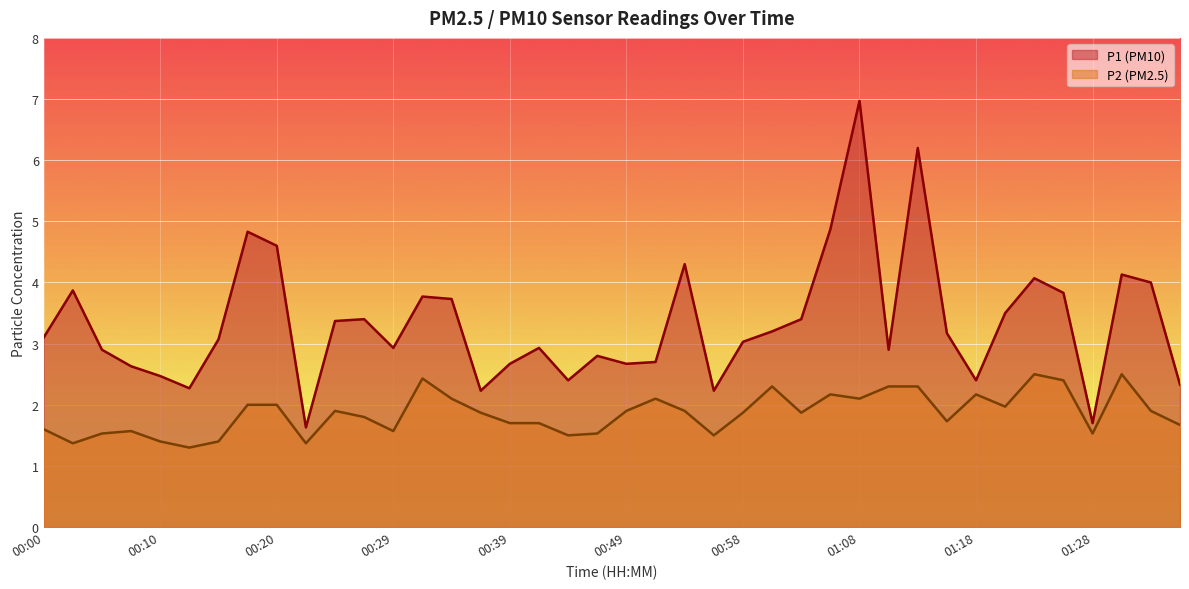

What are all the series names shown in the legend?

P1, P2